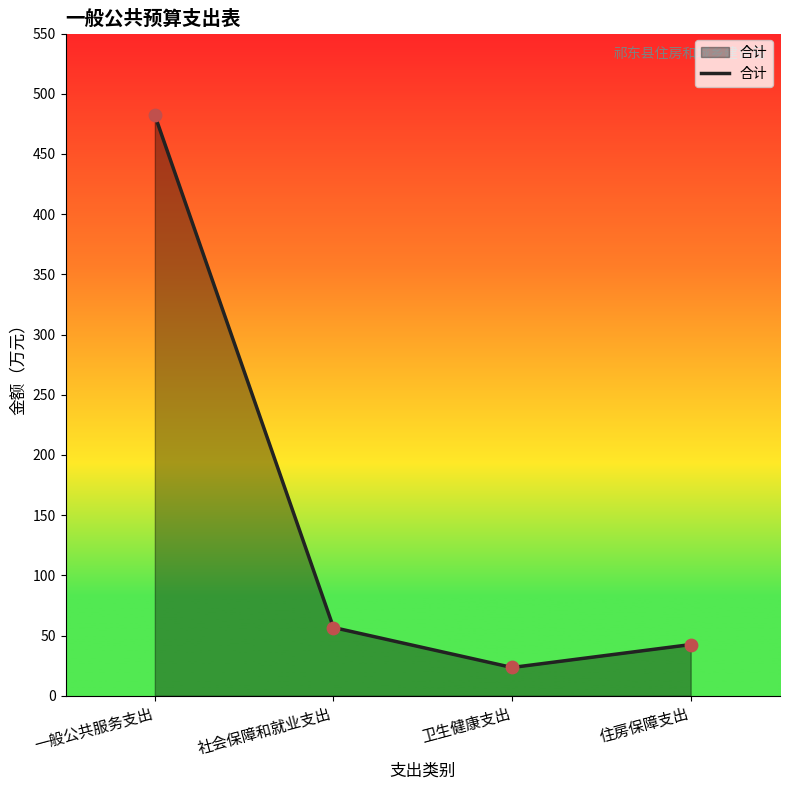

Between 住房保障支出 and 卫生健康支出, which is larger?

住房保障支出